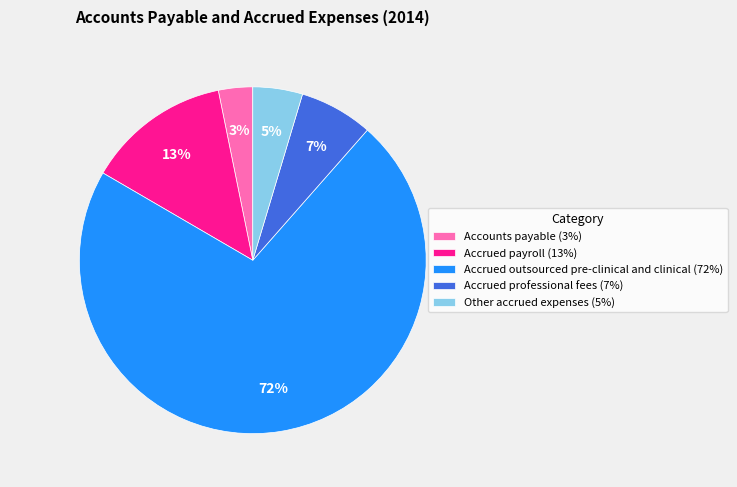

Does Accrued outsourced pre-clinical and clinical represent more than half of the total?

Yes